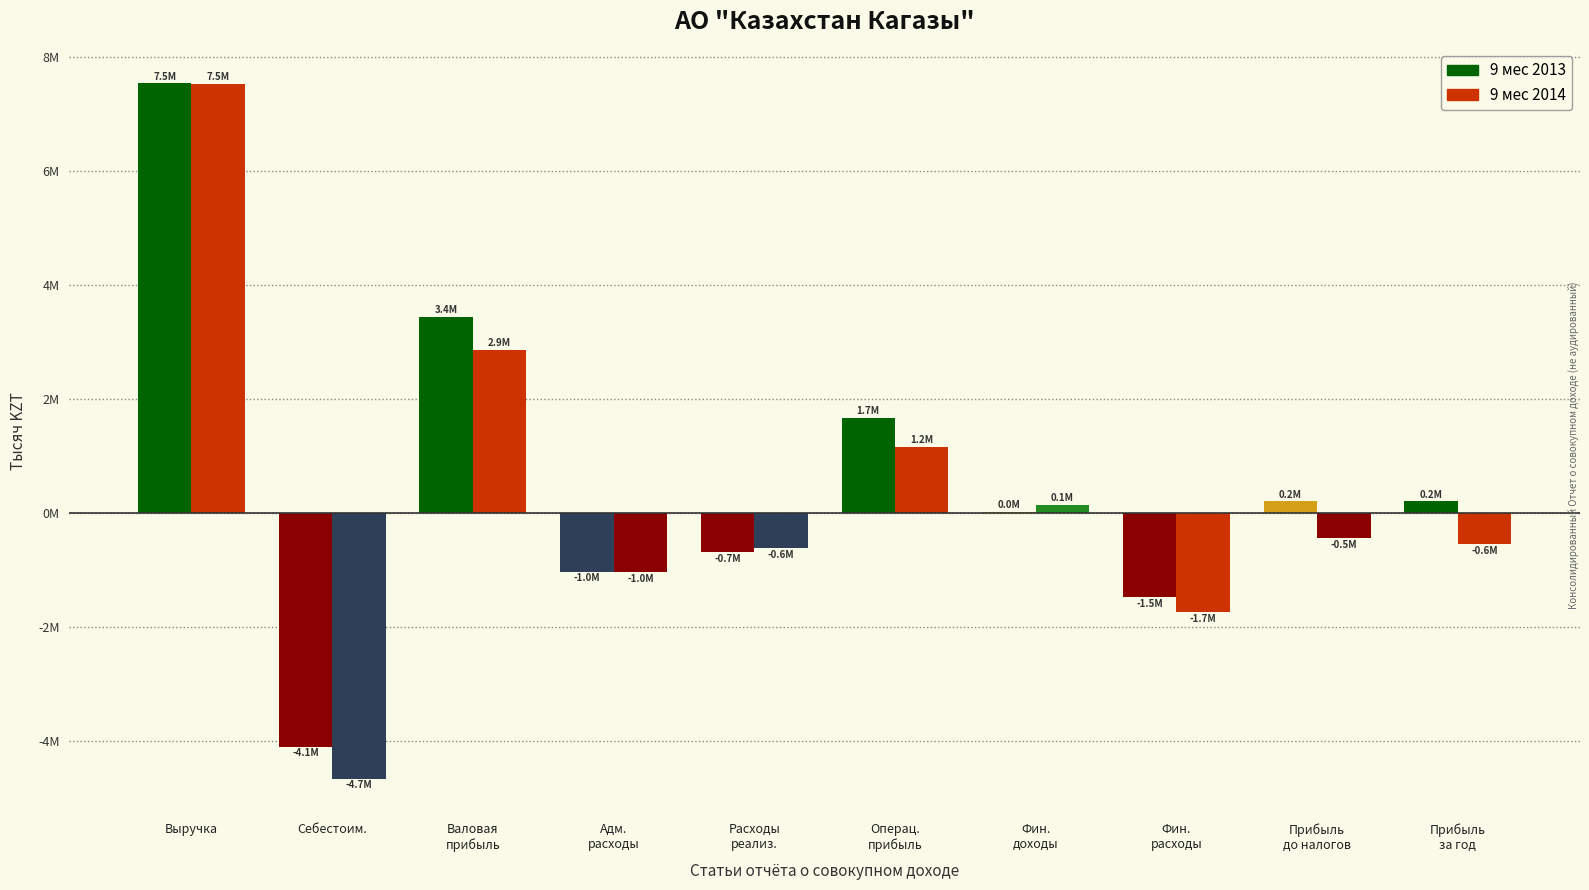

Is the value of 9 мес 2013 at Расходы
реализ. greater than the value of 9 мес 2014 at Расходы
реализ.?

No